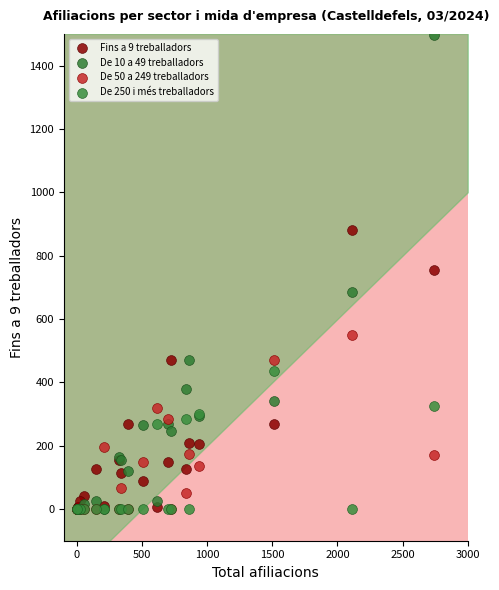

Which series has the largest Y range (max minus min)?

De 10 a 49 treballadors